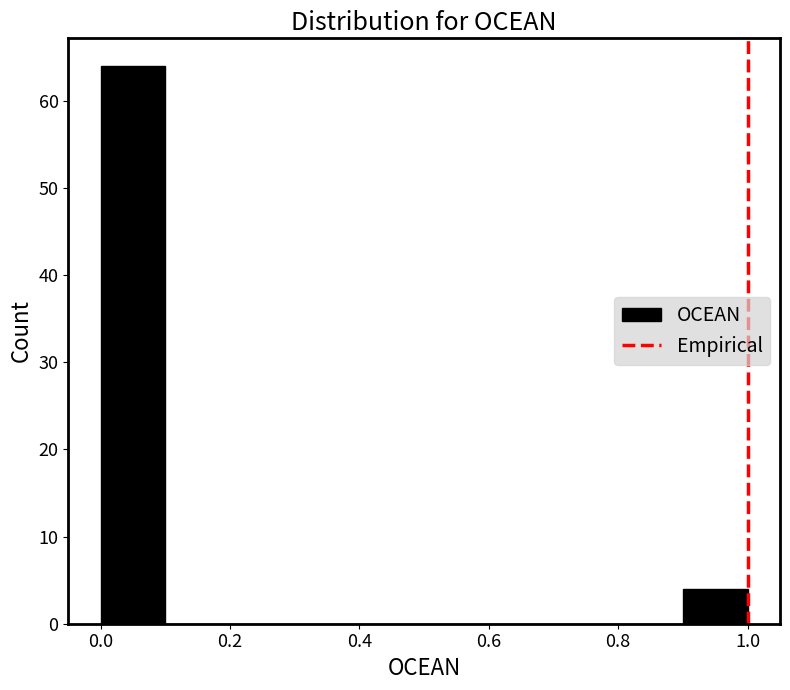

Reading left to right, transcribe this chart: for each bar, give the range it covers on the x-axis and its height. The values are not printed on the chart, so give them approximately, as read against the axis.

0.0 to 0.1: 64
0.1 to 0.2: 0
0.2 to 0.3: 0
0.3 to 0.4: 0
0.4 to 0.5: 0
0.5 to 0.6: 0
0.6 to 0.7: 0
0.7 to 0.8: 0
0.8 to 0.9: 0
0.9 to 1.0: 4